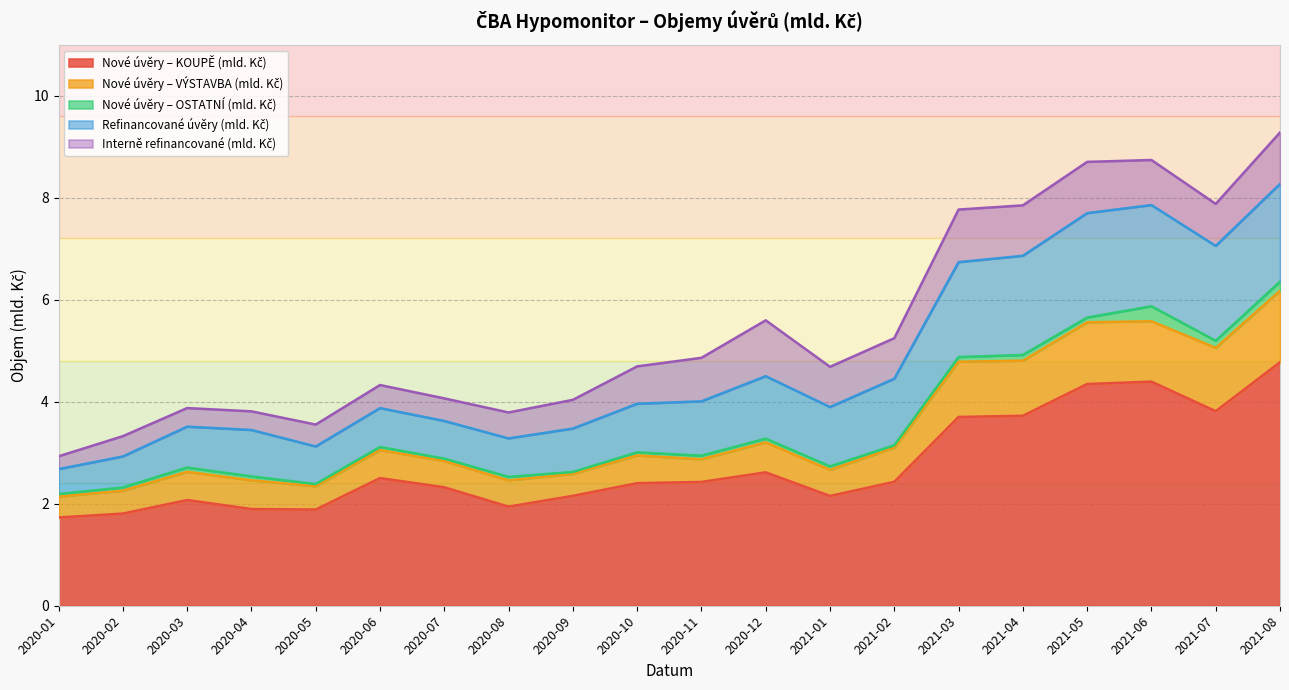

In Refinancované úvěry (mld. Kč), how many points are higher than both neighbors (excluding endpoints)?

4